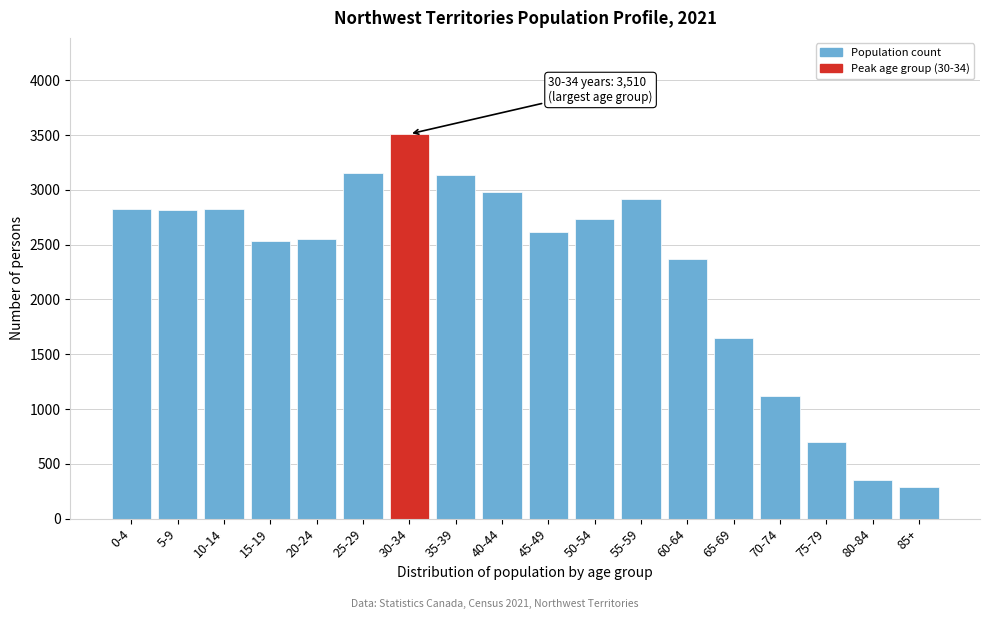

What is the minimum value shown in the chart?

290